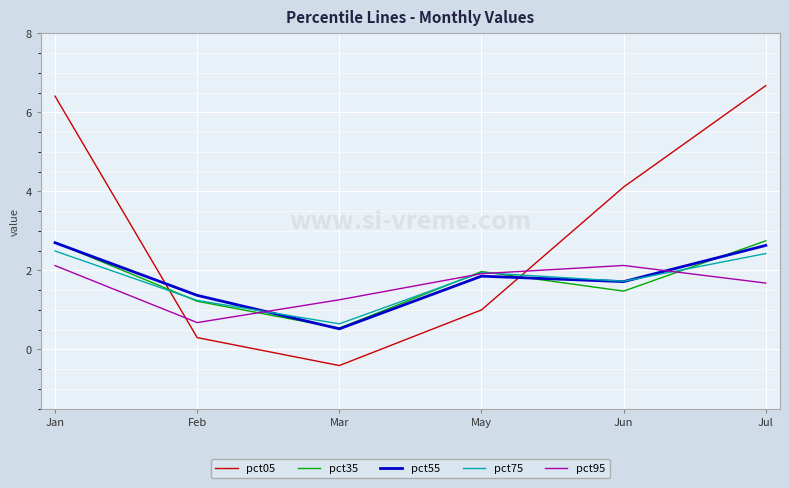

What is the difference between the second highest and minimum values in the pct75 series?

1.8